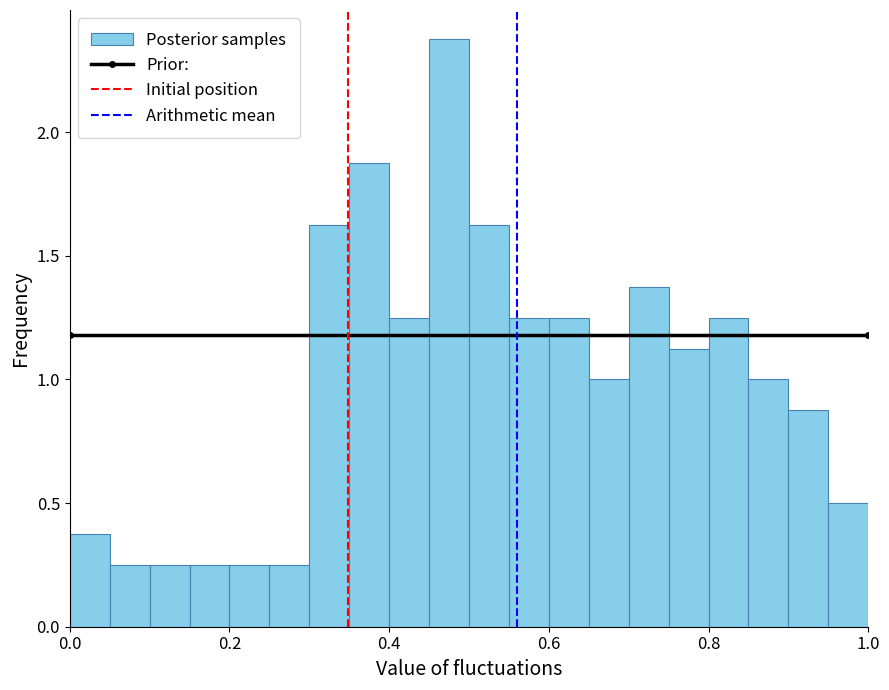

Around what value on the x-axis is the tallest bar? Give the approximate position of its centre, as read against the axis.

0.48